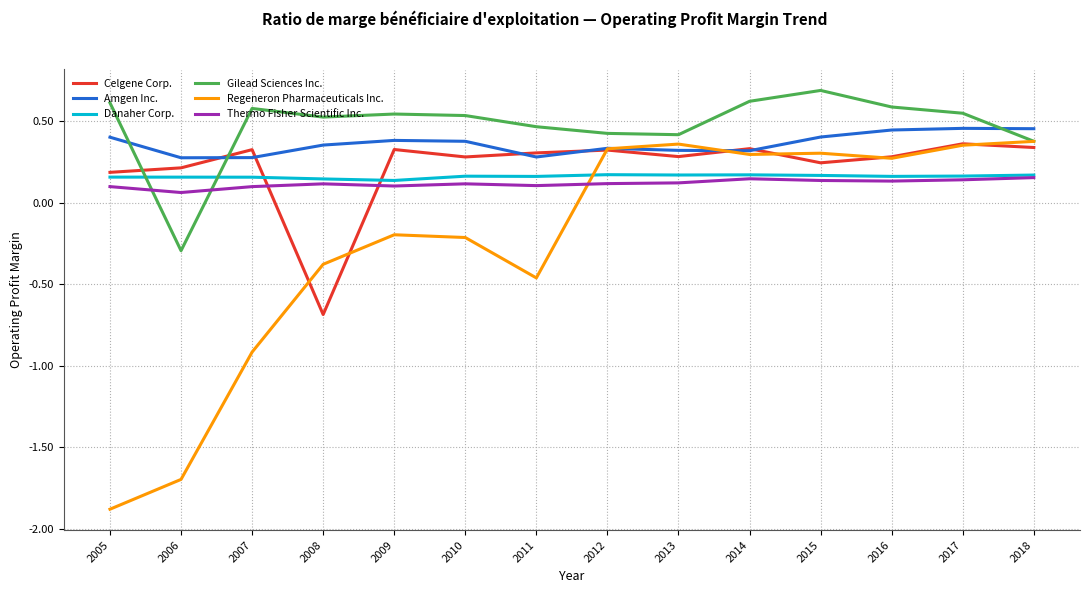

What is the smallest value displayed?

-1.9